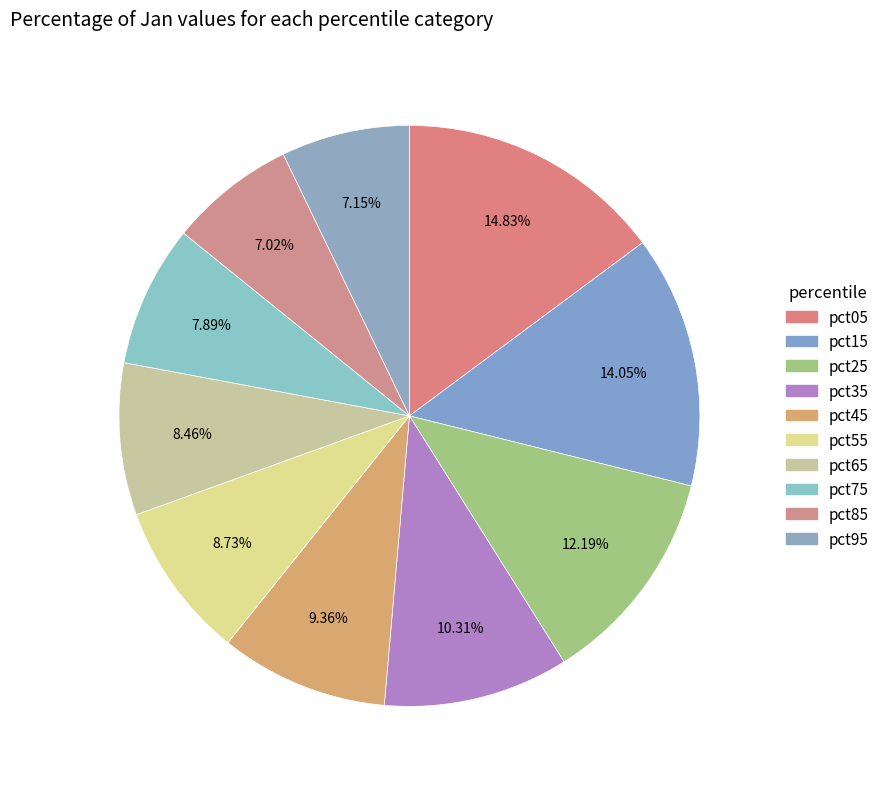

What percentage is NOT represented by pct65?

91.5%